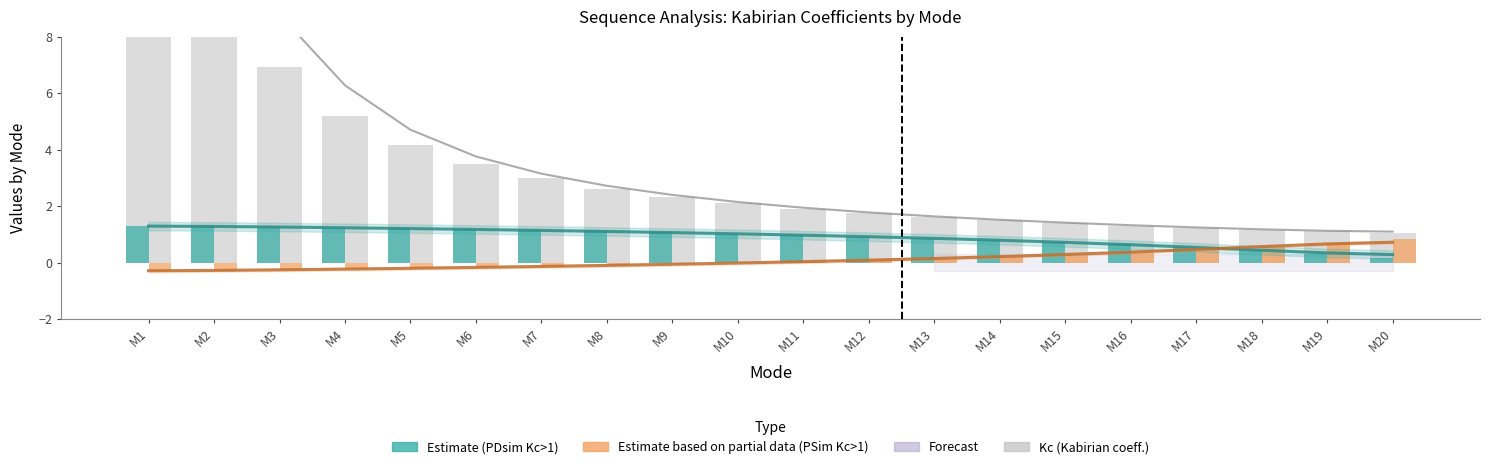

The Estimate based on partial data (PSim Kc>1) series shows 0.9 at M18. True or false?

False